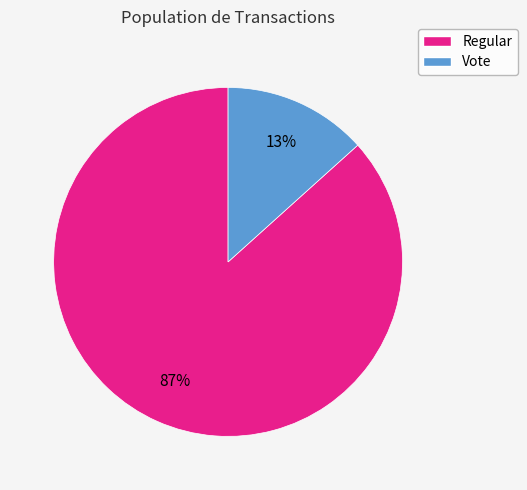

The Vote slice represents 13% of the pie. True or false?

True